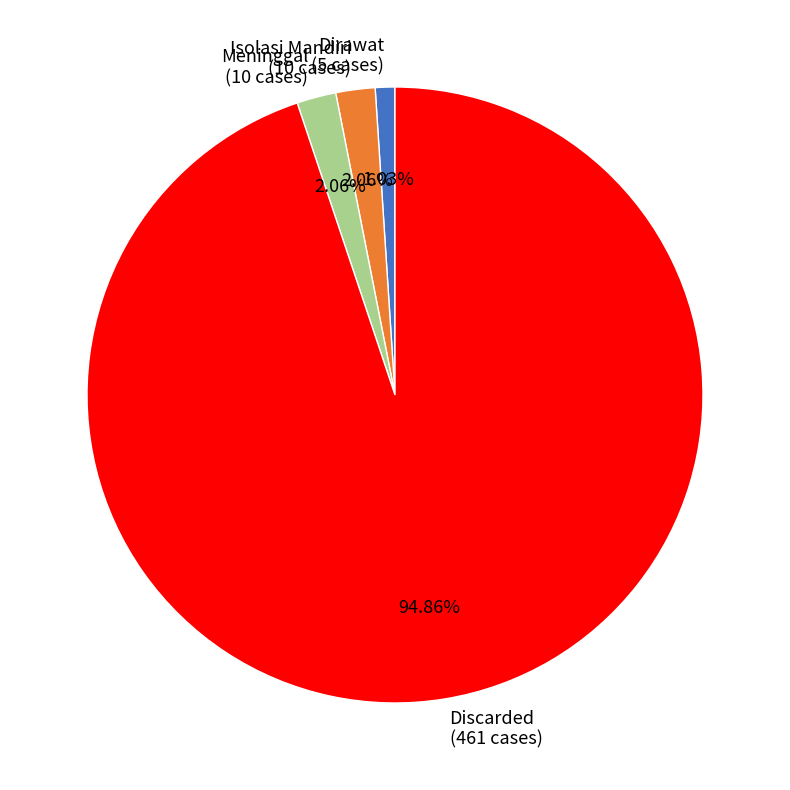

Approximately how many times larger is the value at Dirawat (5 cases) compared to Isolasi Mandiri (10 cases)?

0.5